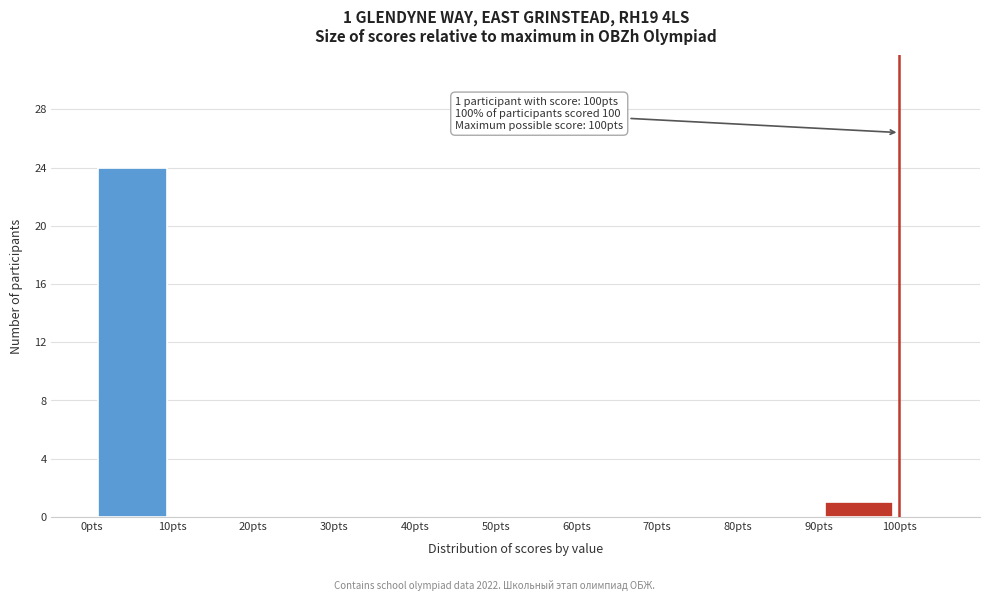

Over which range of the x-axis is the bar tallest?

0 to 10